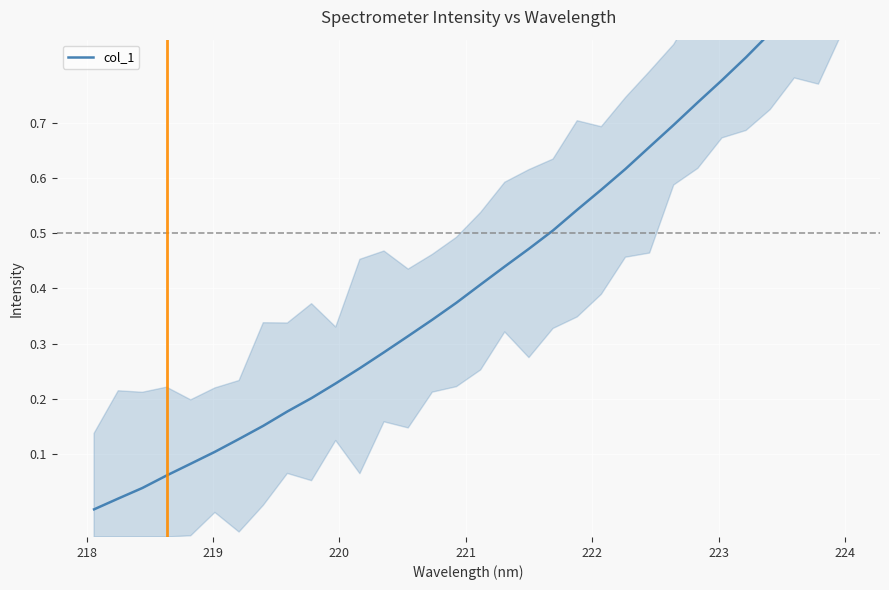

How many series are shown in this chart?

1